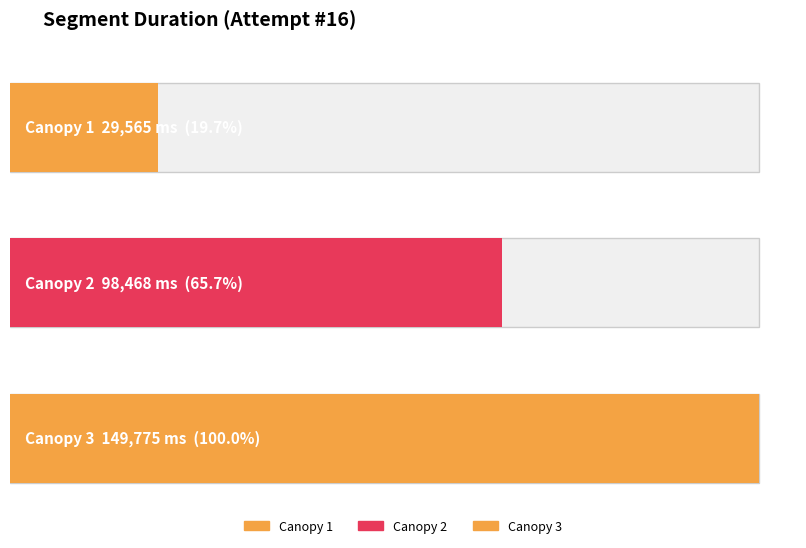

Which category has the lowest value across all series?

Canopy 1